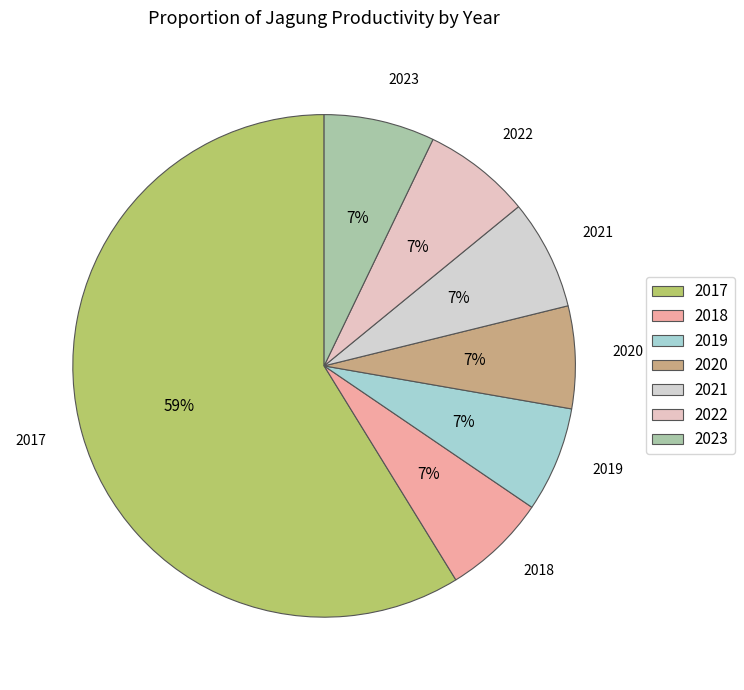

How many segments does this pie chart have?

7